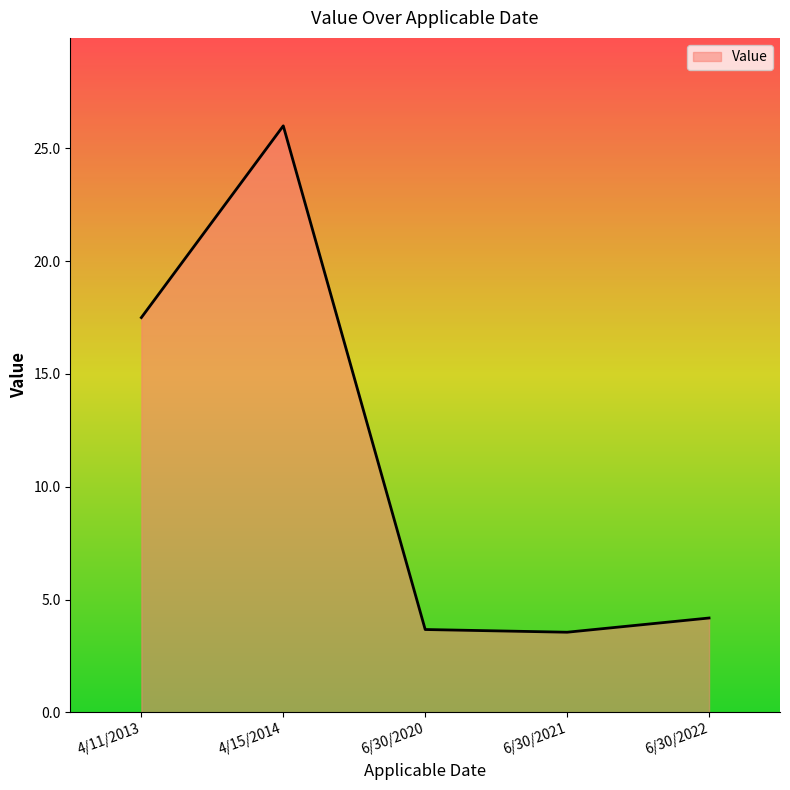

What is the greatest value displayed?

26.0